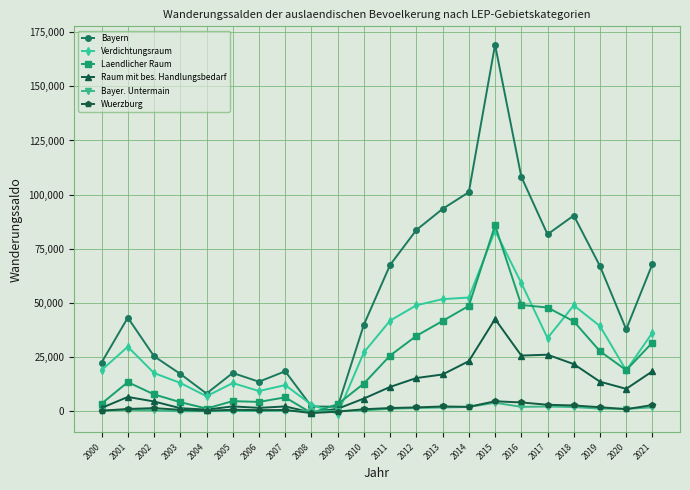

The Bayern series shows 43213 at 2001. True or false?

True